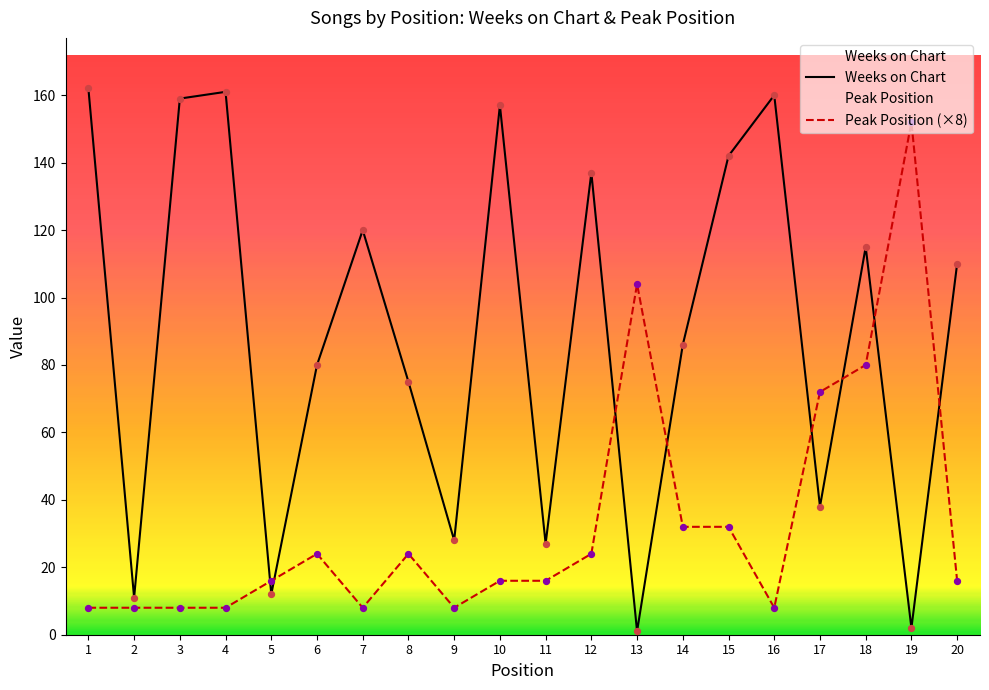

What is the total value across all series at 17?

110